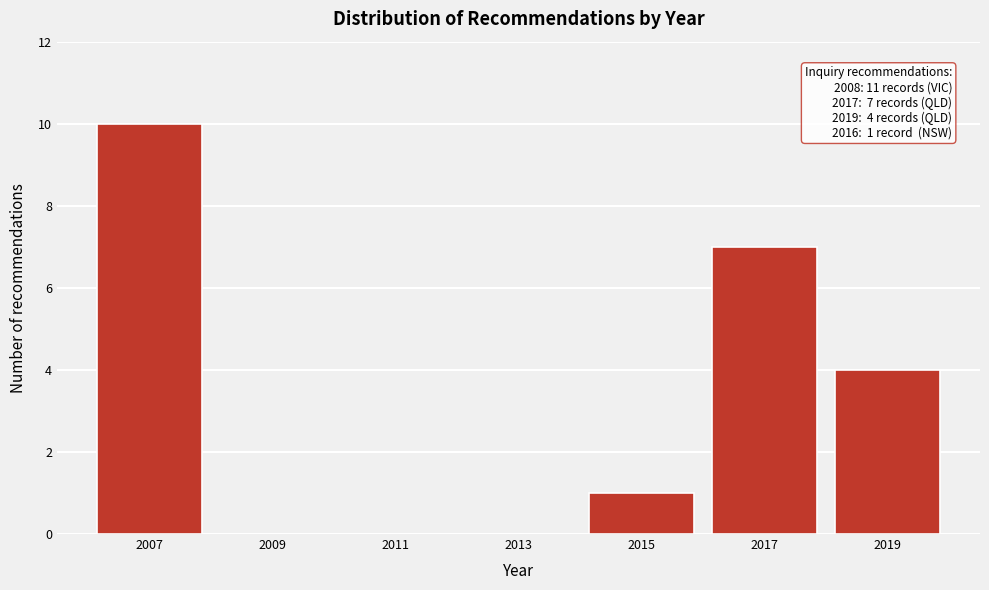

Which has a higher value, 2009 or 2019?

2019